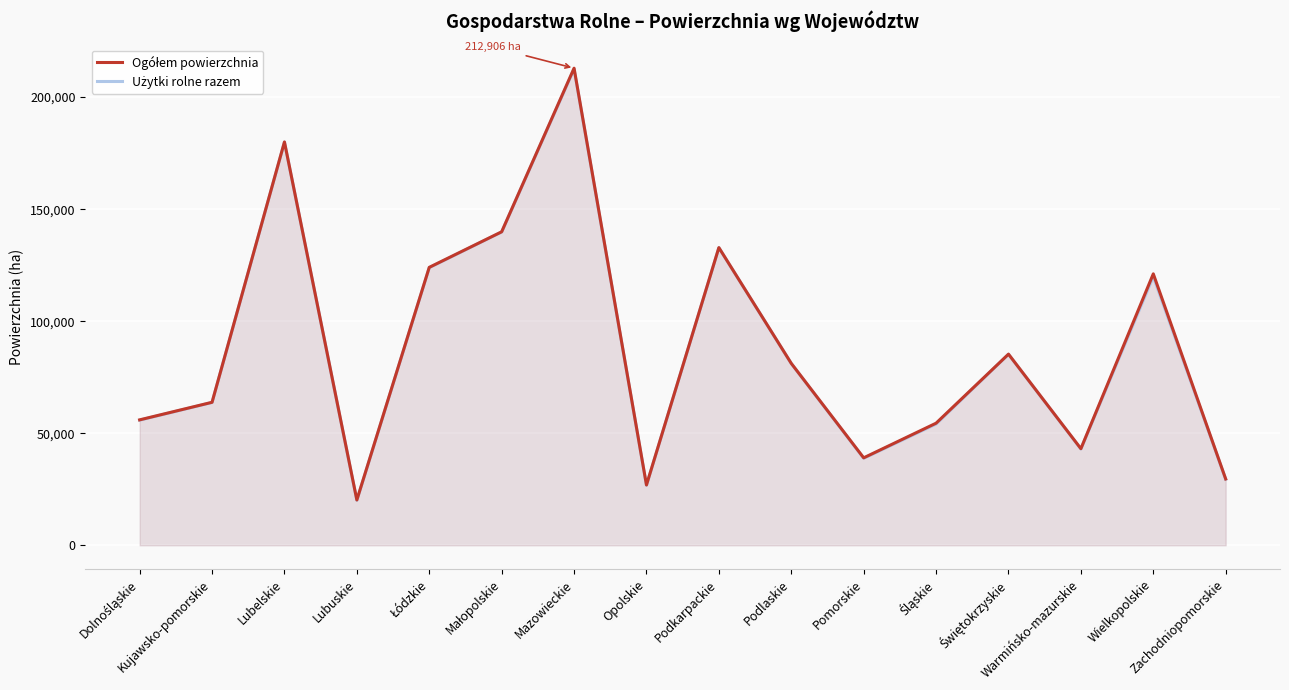

What is the smallest value displayed?

20095